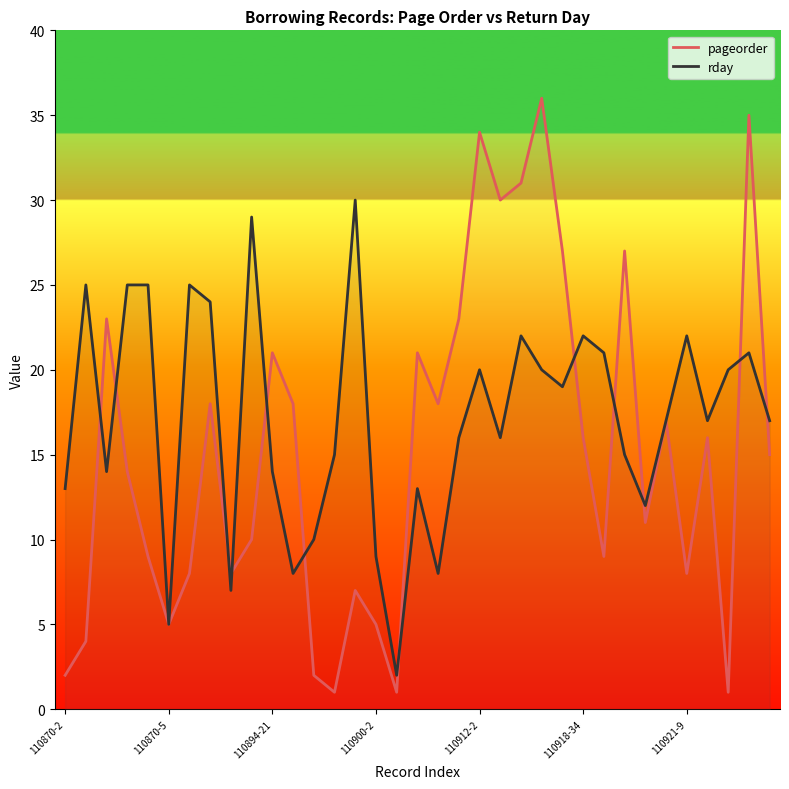

List the series in order of their overall mean, lowest first.

pageorder, rday